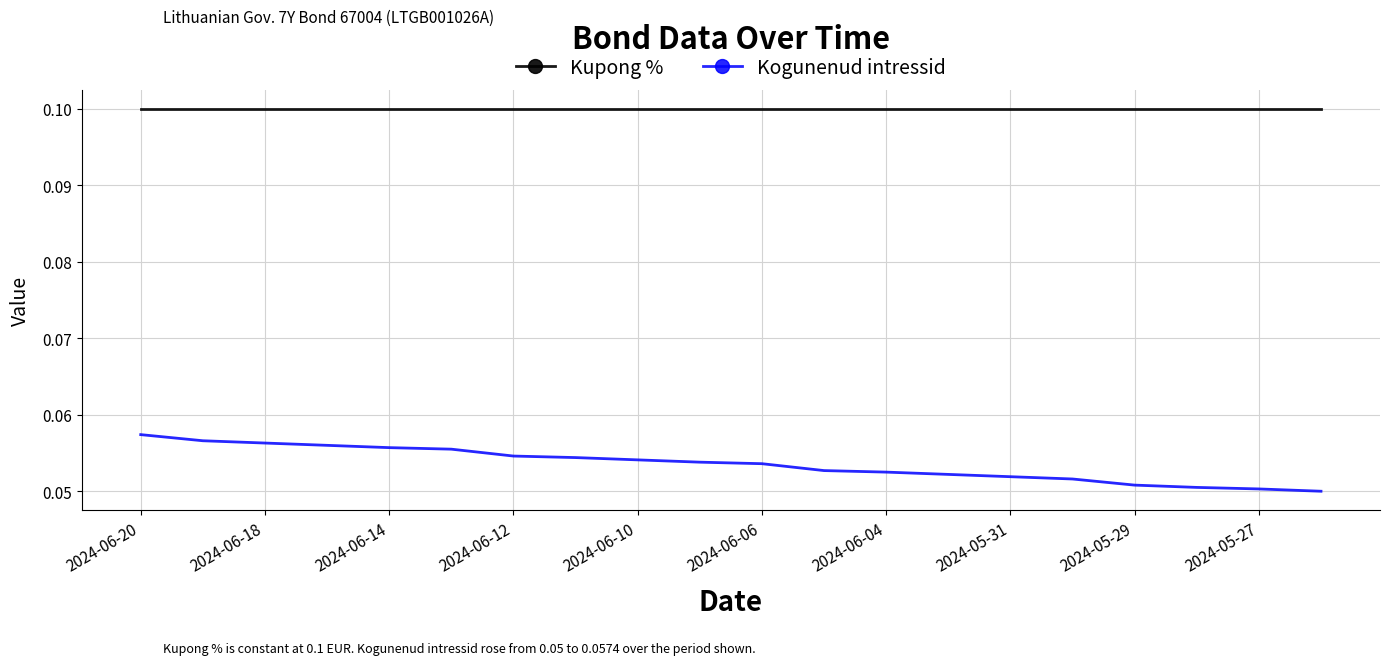

True or false: Kogunenud intressid and Kupong % intersect in this chart.

False